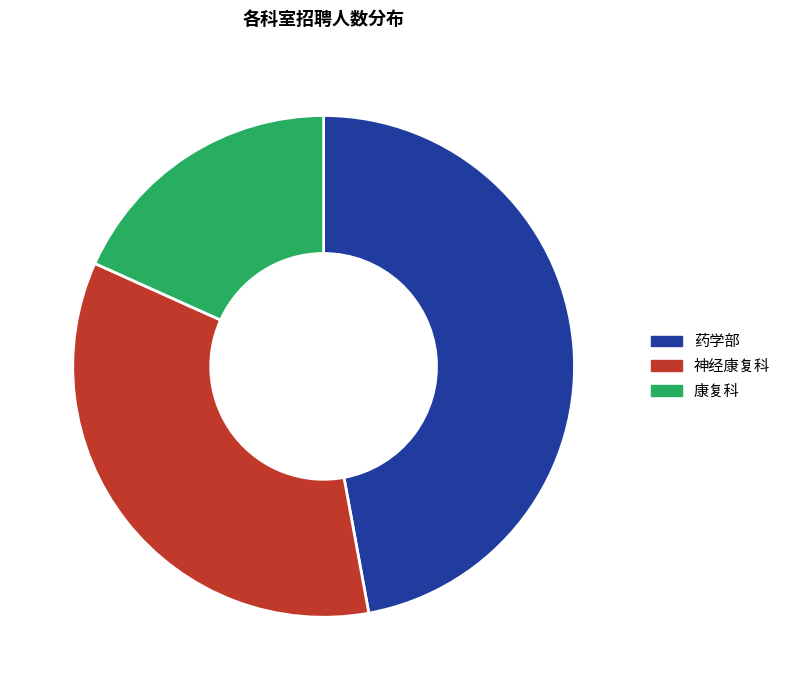

Which slice is the largest?

药学部